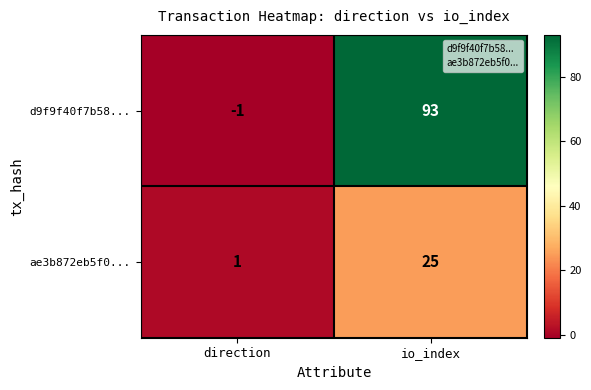

Is the value of d9f9f40f7b58... at io_index greater than the value of ae3b872eb5f0... at direction?

Yes